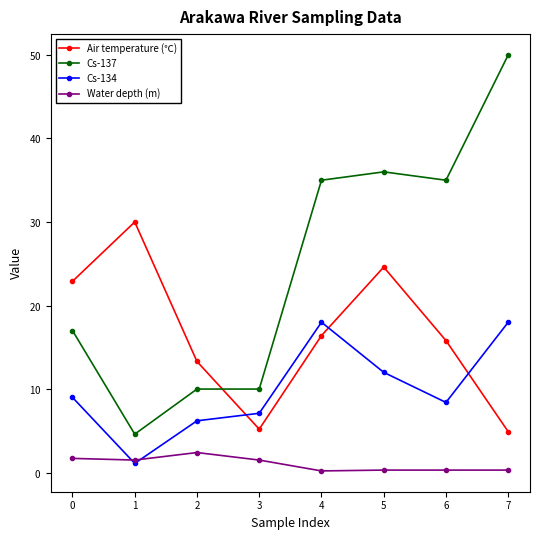

What is the spread (max minus min) of values at 3?

8.5